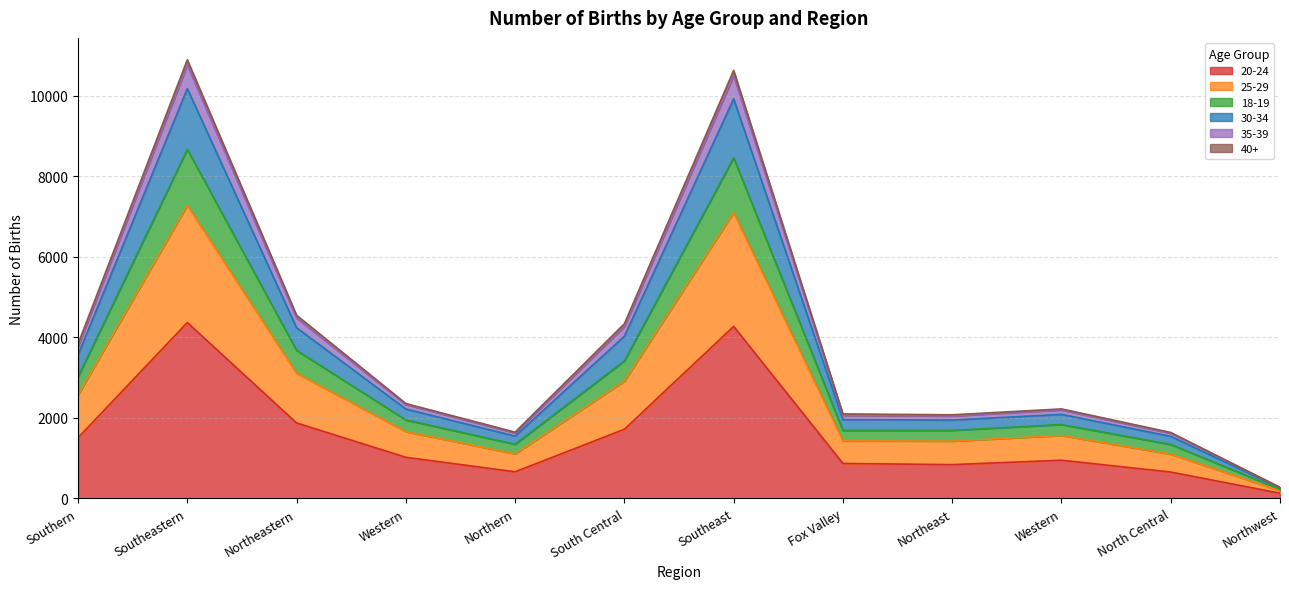

True or false: 18-19 and 35-39 cross at least once.

False